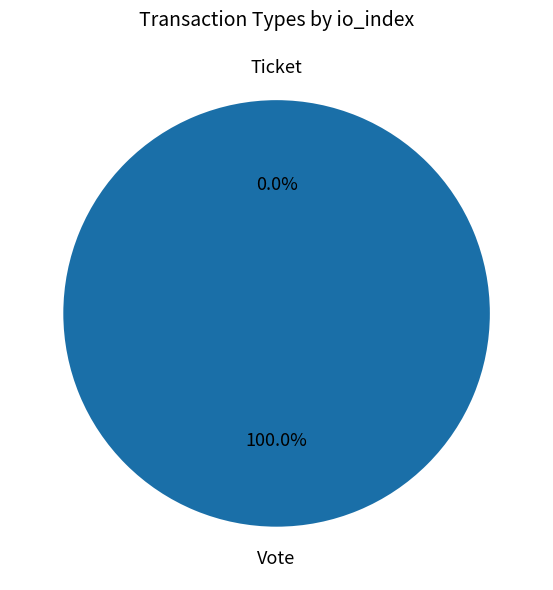

What is the change in value from Vote to Ticket?

-1